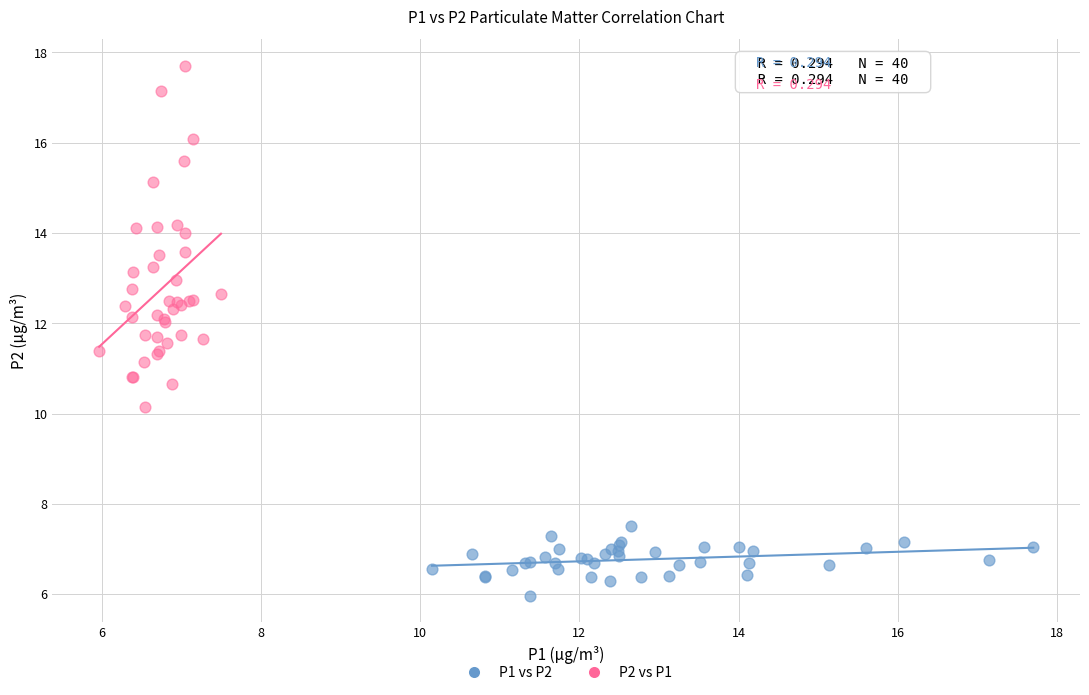

Which series has the largest Y range (max minus min)?

P2 vs P1